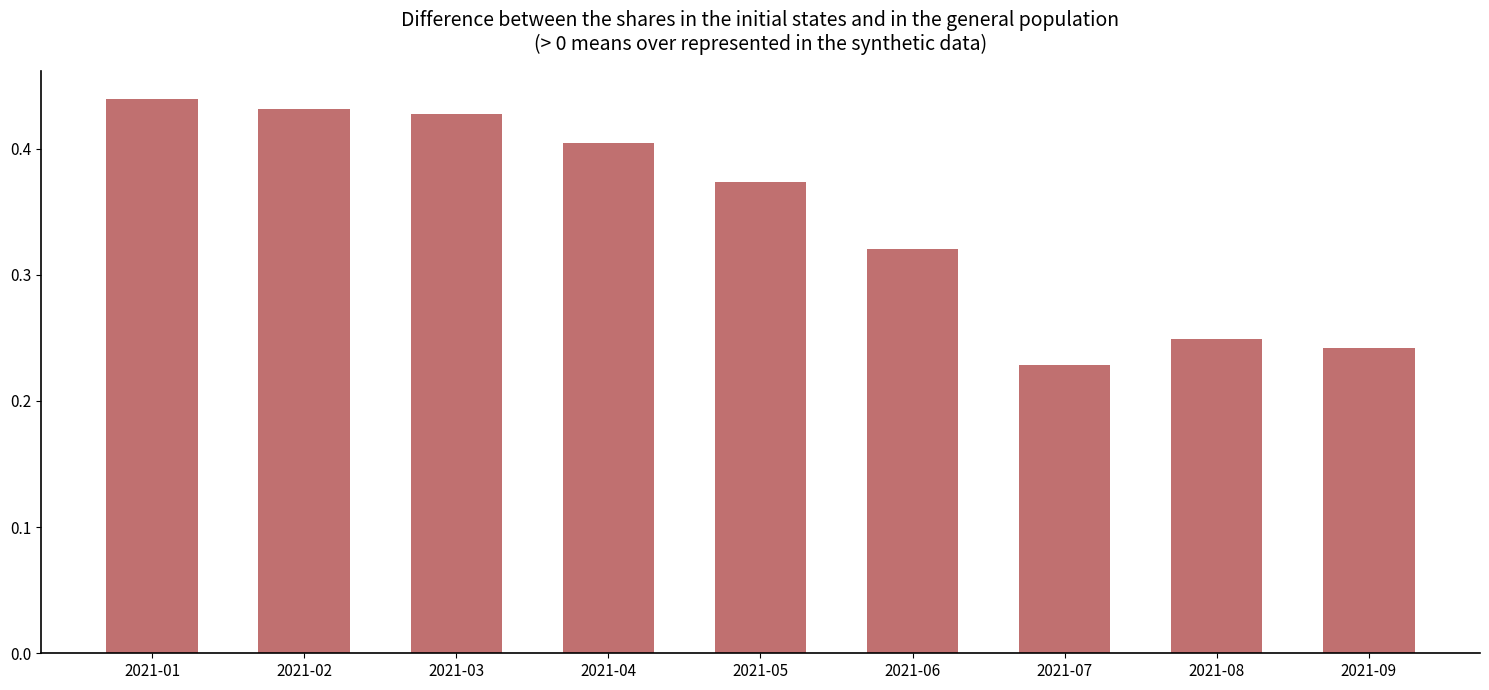

True or false: the data shows 0.4 at 2021-08.

False